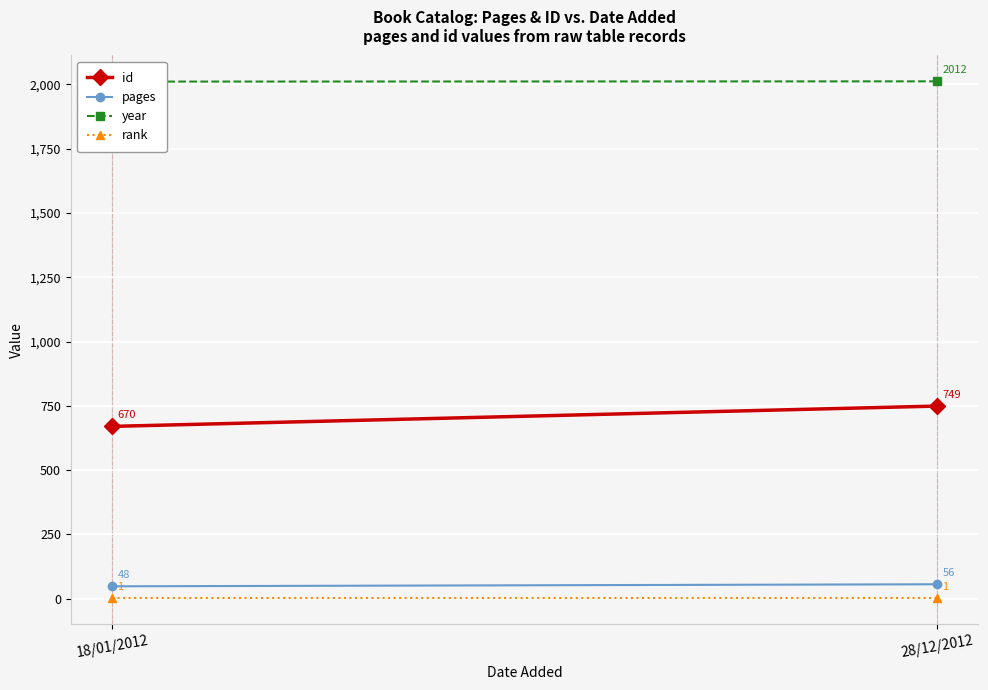

What position from the left is 28/12/2012?

2